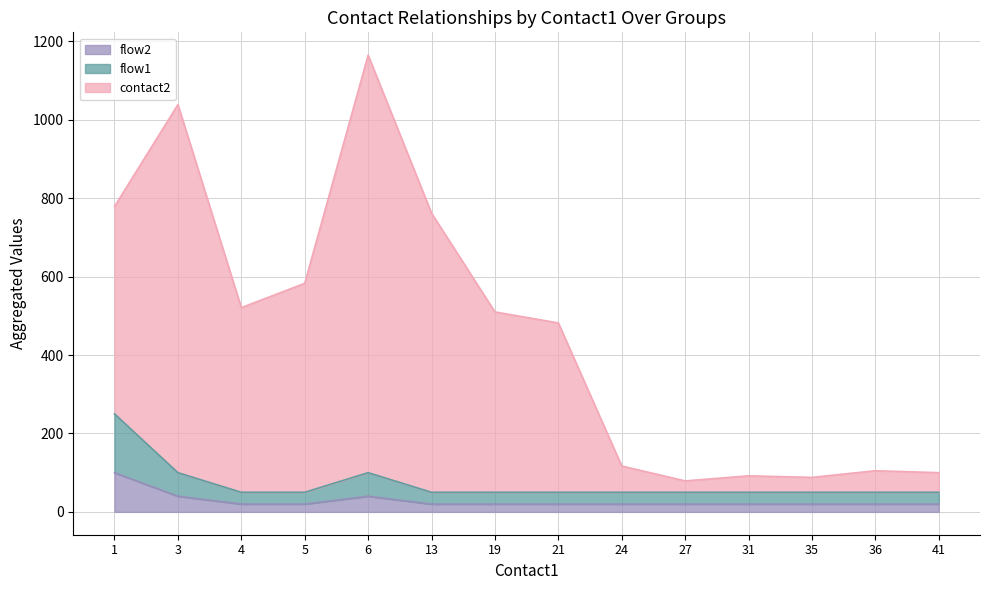

At which category is the sum across all series the highest?

6